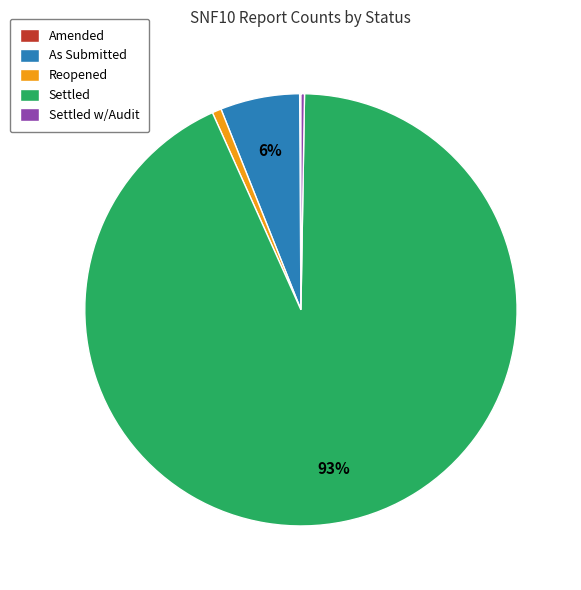

Is it true that As Submitted is 17% of the pie?

False